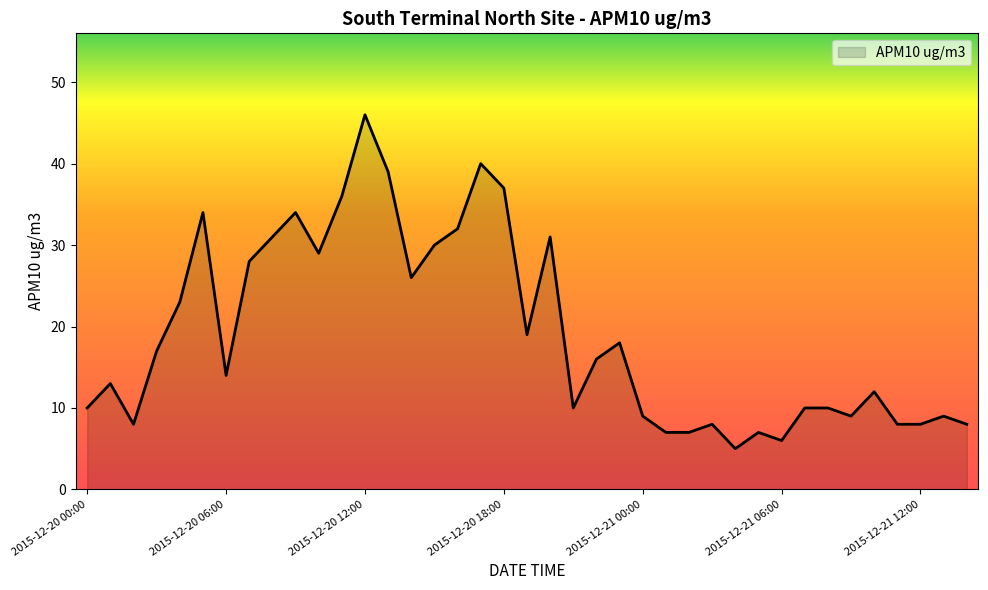

What is the greatest value displayed?

46